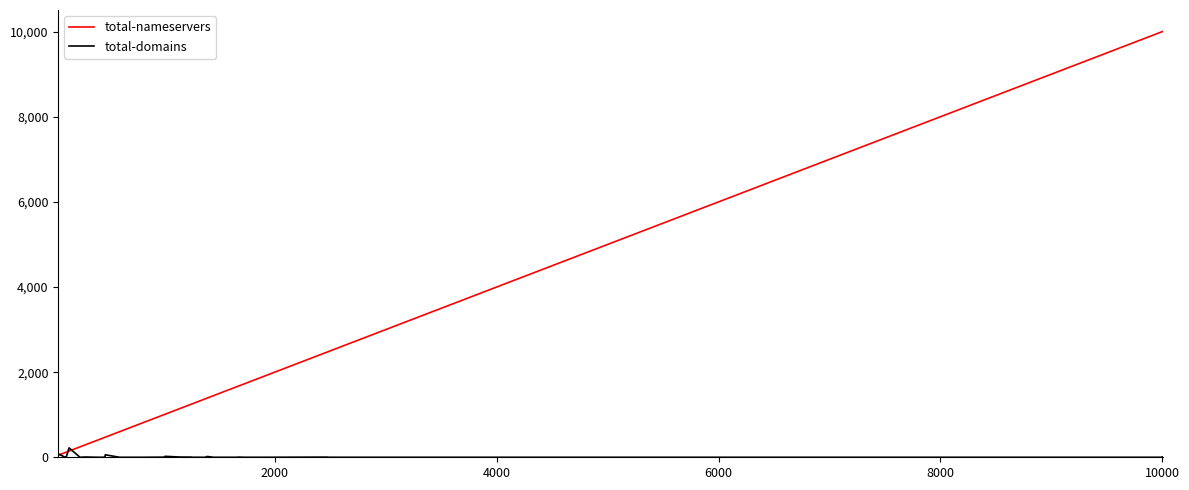

List the series in order of their peak value, lowest first.

total-domains, total-nameservers